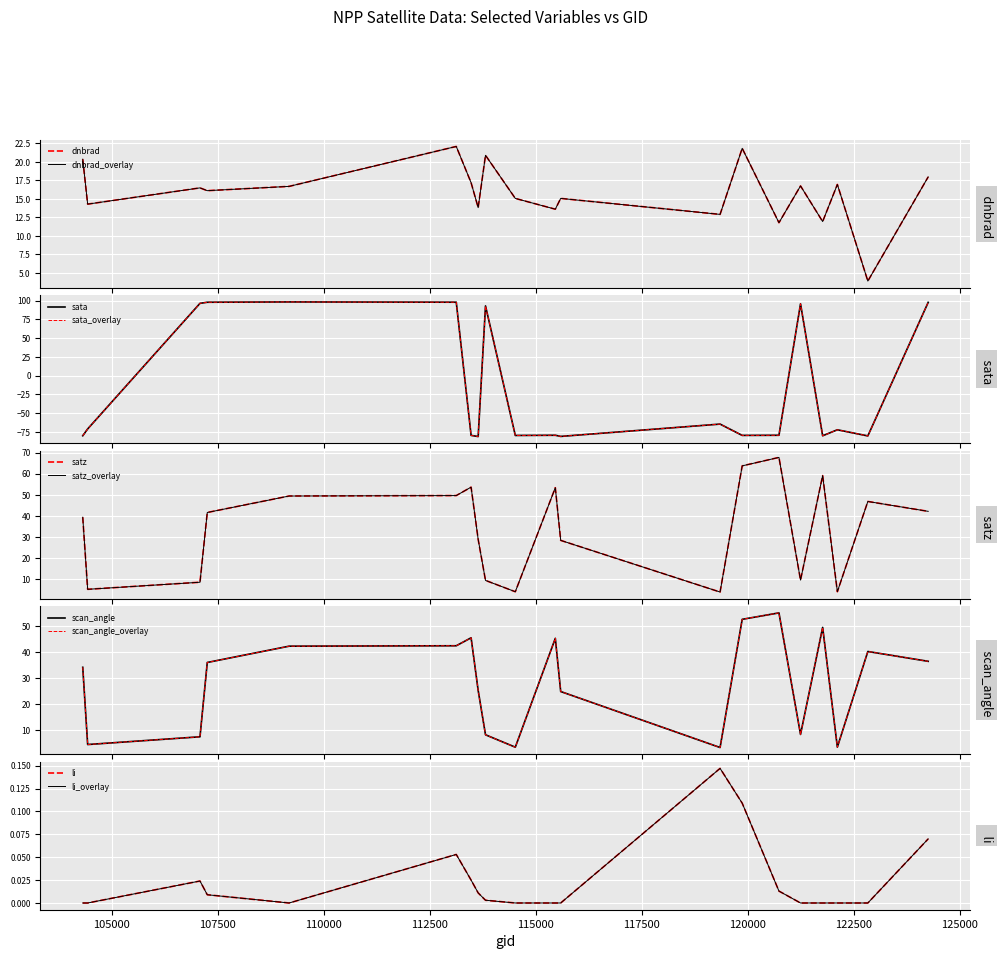

True or false: satz and dnbrad intersect in this chart.

True